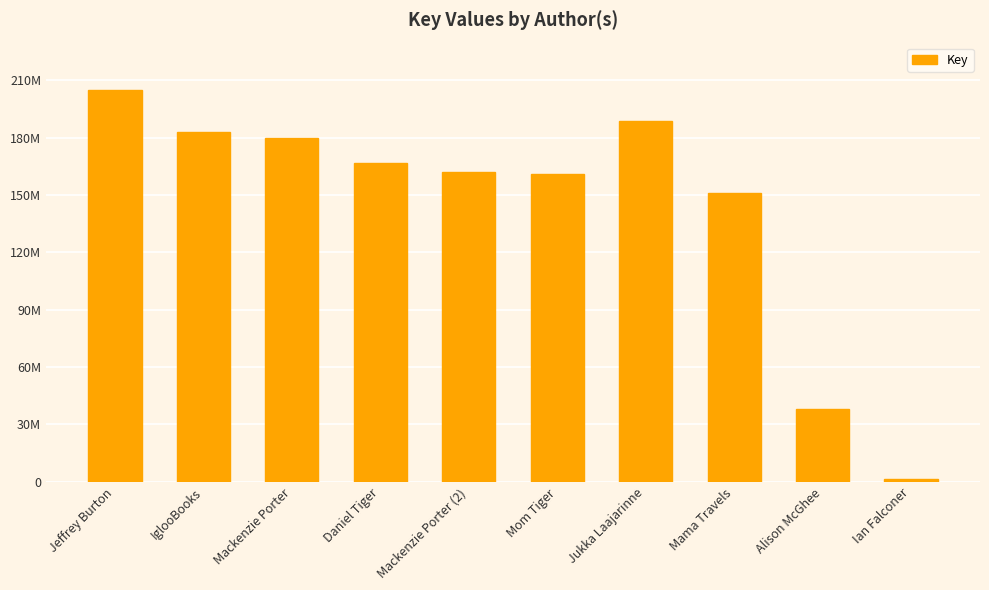

List the labels in order of value, smallest first.

Ian Falconer, Alison McGhee, Mama Travels, Mom Tiger, Mackenzie Porter (2), Daniel Tiger, Mackenzie Porter, IglooBooks, Jukka Laajarinne, Jeffrey Burton